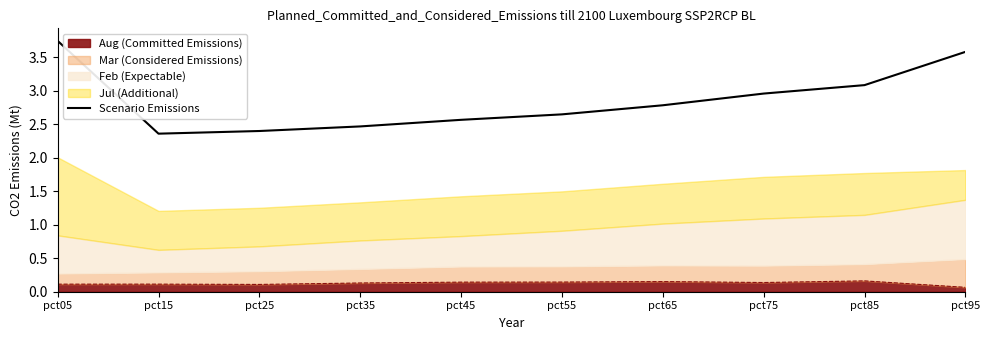

What is the sum of all values?

28.6